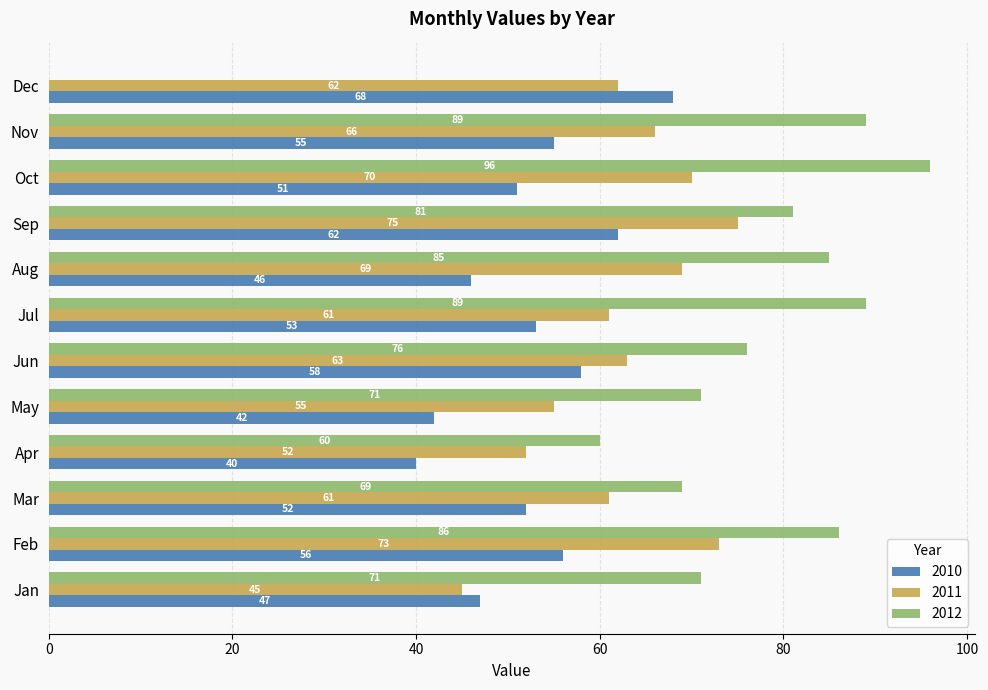

What is the sum of all 2010 values?

630